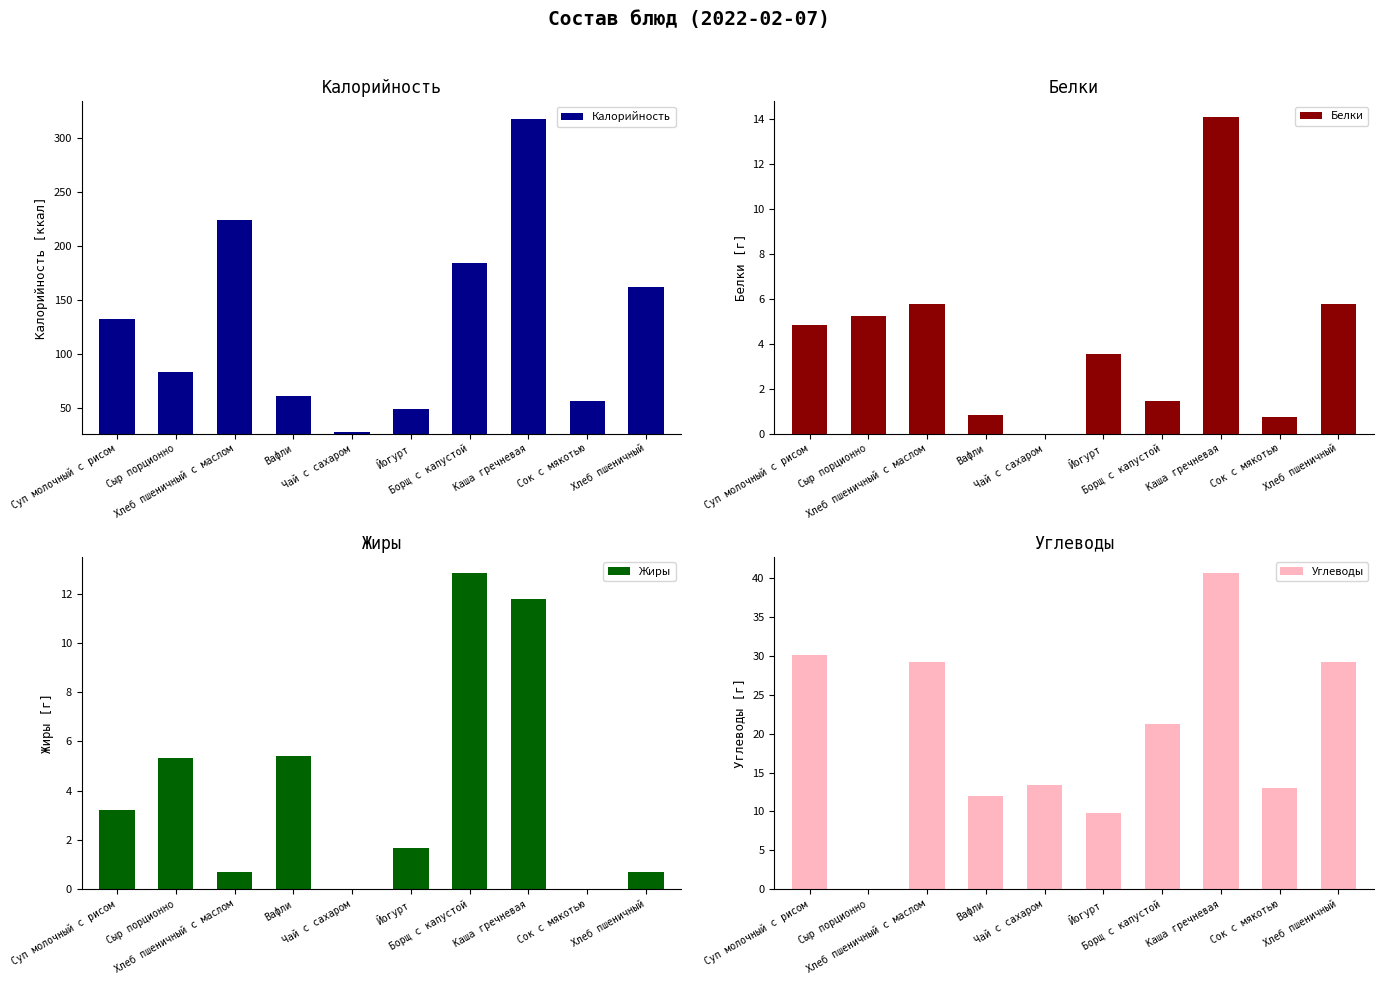

List the labels in order of Белки value, smallest first.

Чай с сахаром, Сок с мякотью, Вафли, Борщ с капустой, Йогурт, Суп молочный с рисом, Сыр порционно, Хлеб пшеничный с маслом, Хлеб пшеничный, Каша гречневая